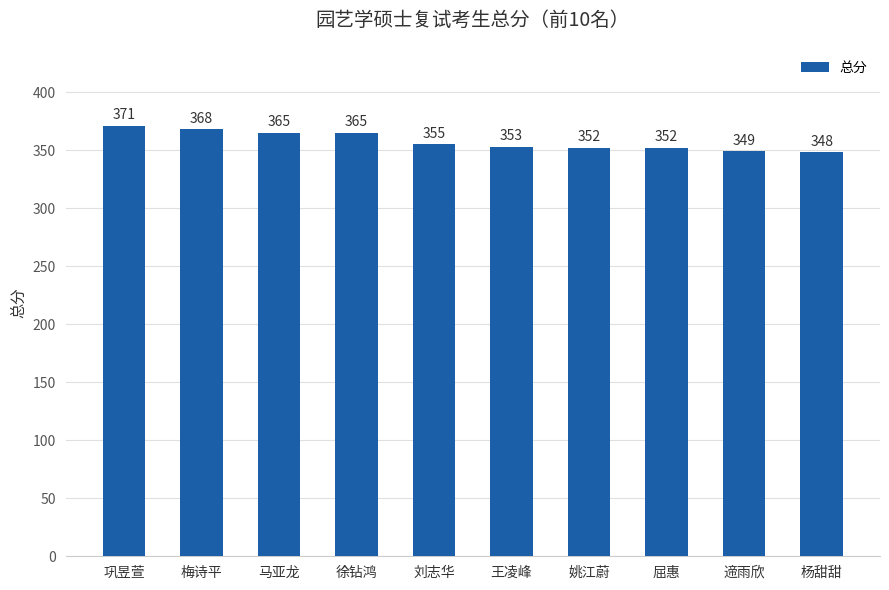

How many categories are shown in the chart?

10